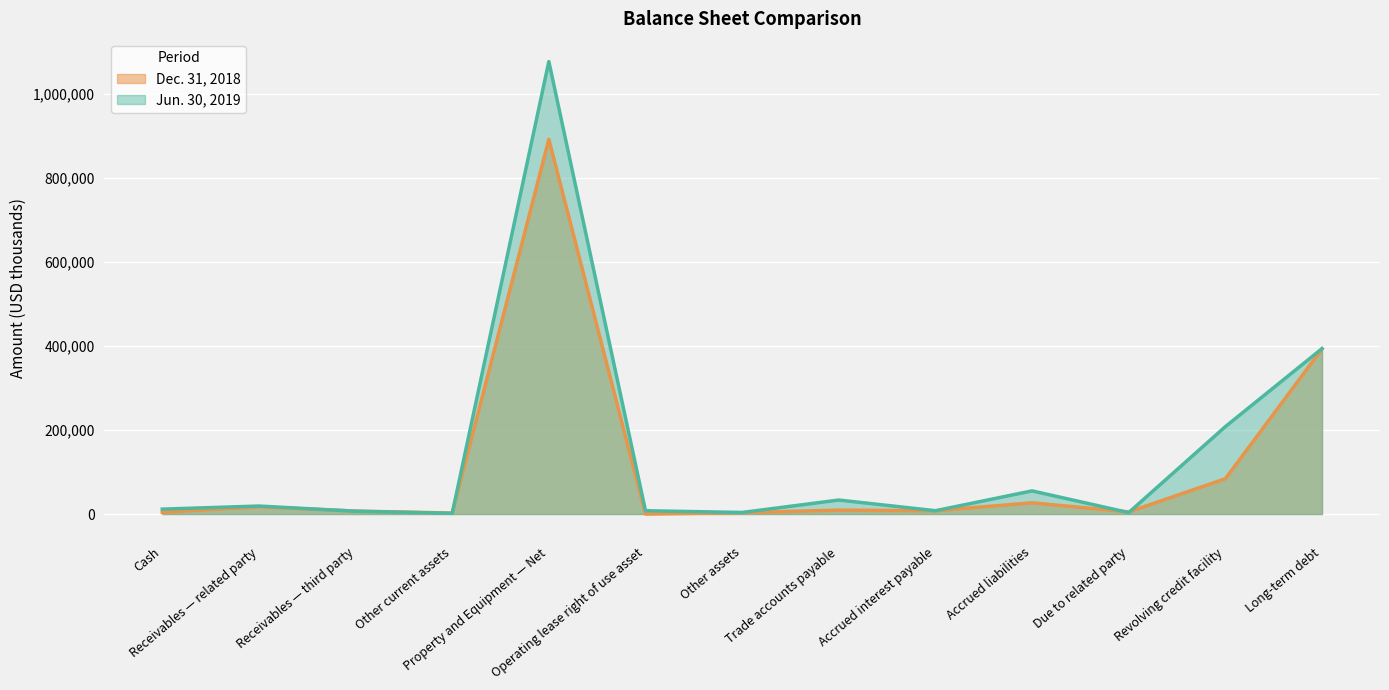

Reading right to left, what are all the values shown in this chart?

Jun. 30, 2019: Long-term debt=393688	Revolving credit facility=208000	Due to related party=3425	Accrued liabilities=55095	Accrued interest payable=7901	Trade accounts payable=33299	Other assets=3731	Operating lease right of use asset=7875	Property and Equipment — Net=1076977	Other current assets=1648	Receivables — third party=6681	Receivables — related party=19028	Cash=11677
Dec. 31, 2018: Long-term debt=393215	Revolving credit facility=84000	Due to related party=4980	Accrued liabilities=26757	Accrued interest payable=7761	Trade accounts payable=9401	Other assets=3203	Operating lease right of use asset=0	Property and Equipment — Net=891775	Other current assets=2383	Receivables — third party=7028	Receivables — related party=17073	Cash=3966